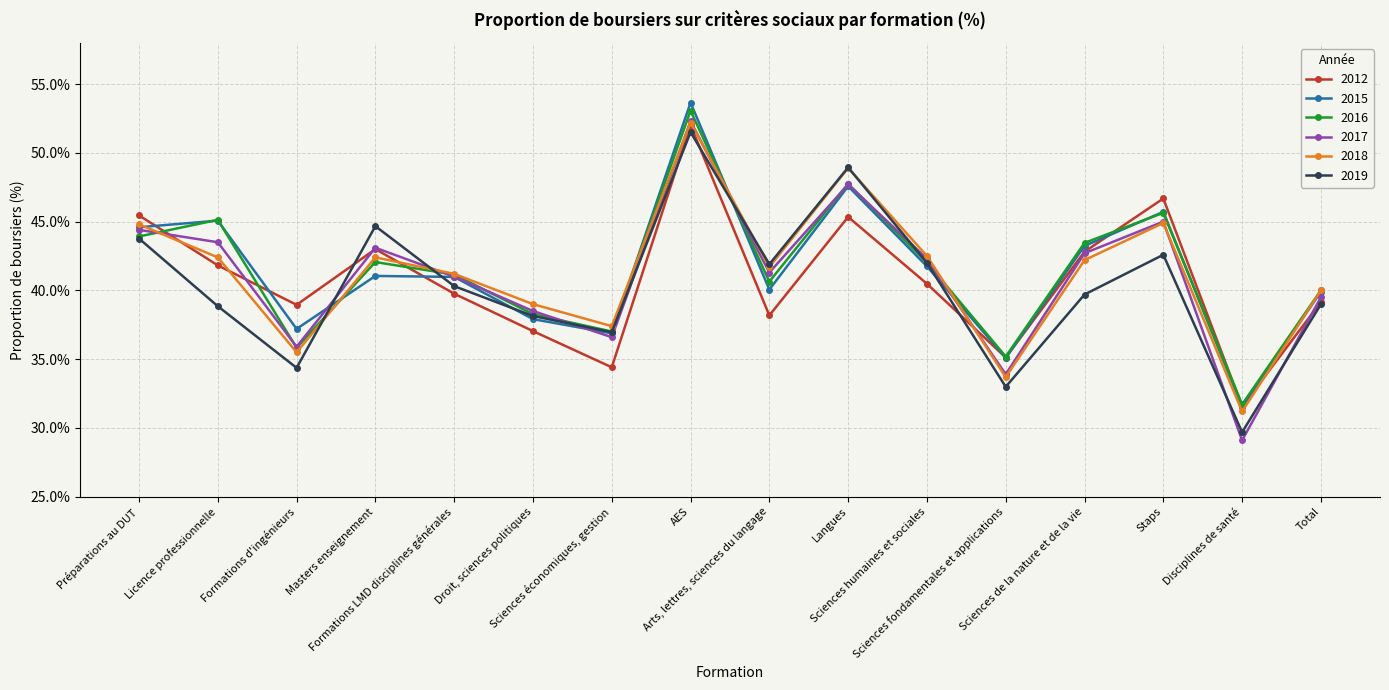

How many series are shown in this chart?

6